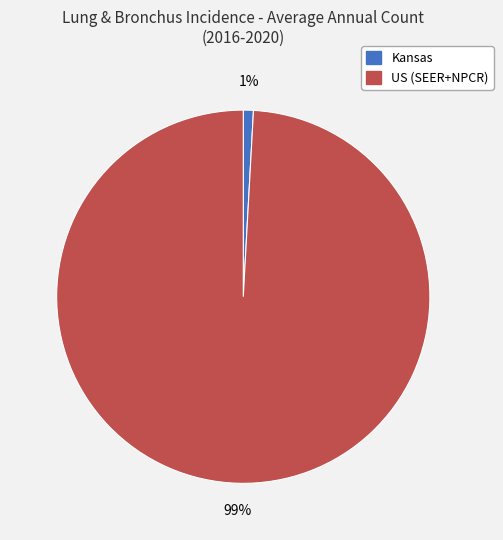

Is US (SEER+NPCR) the majority of the pie?

Yes